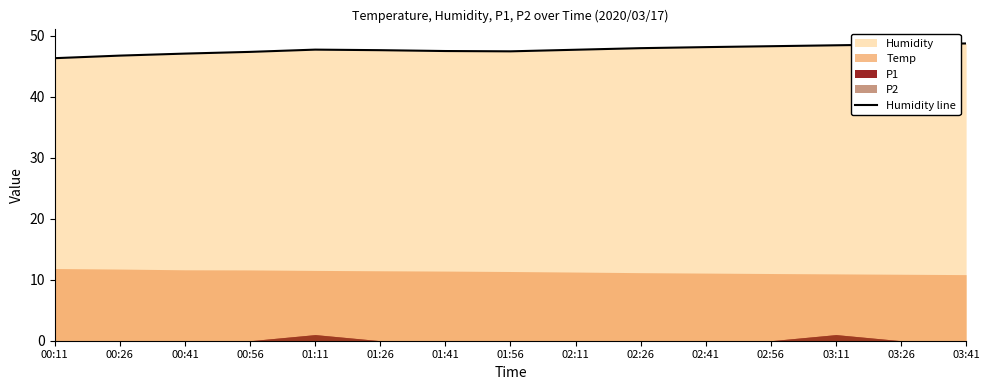

What is the difference between the maximum and minimum values?

2.4